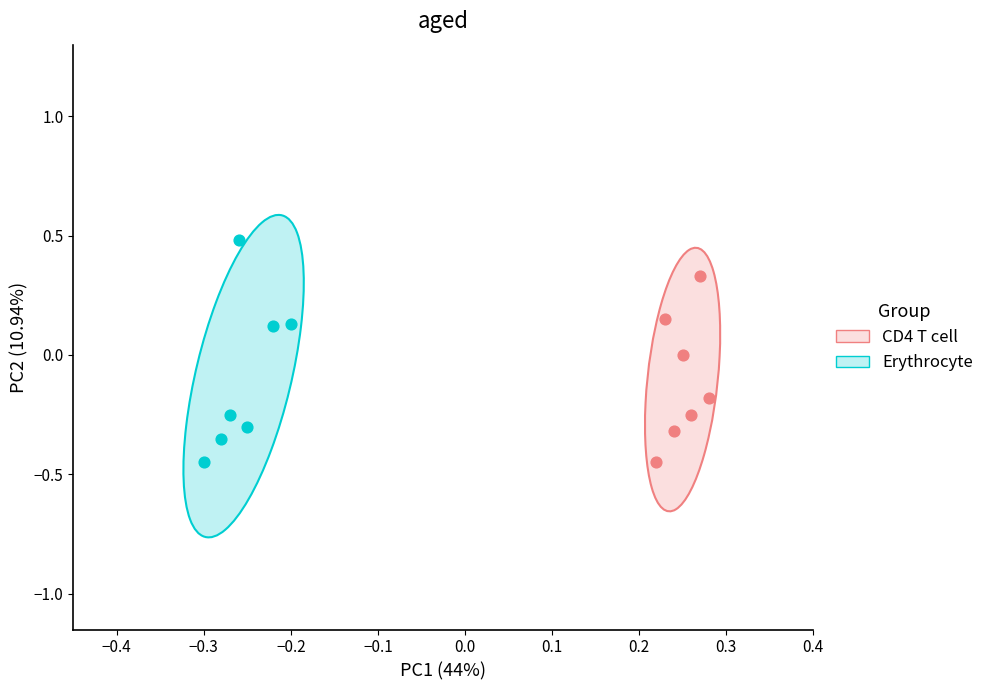

Which series reaches the maximum Y coordinate?

Erythrocyte